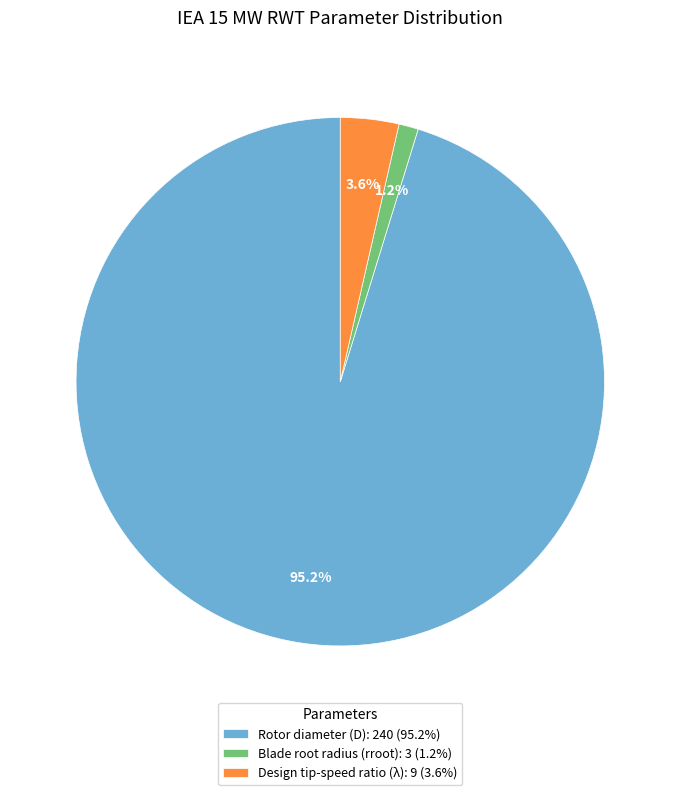

Is the sum of Rotor diameter (D) and Design tip-speed ratio (λ) greater than half?

Yes